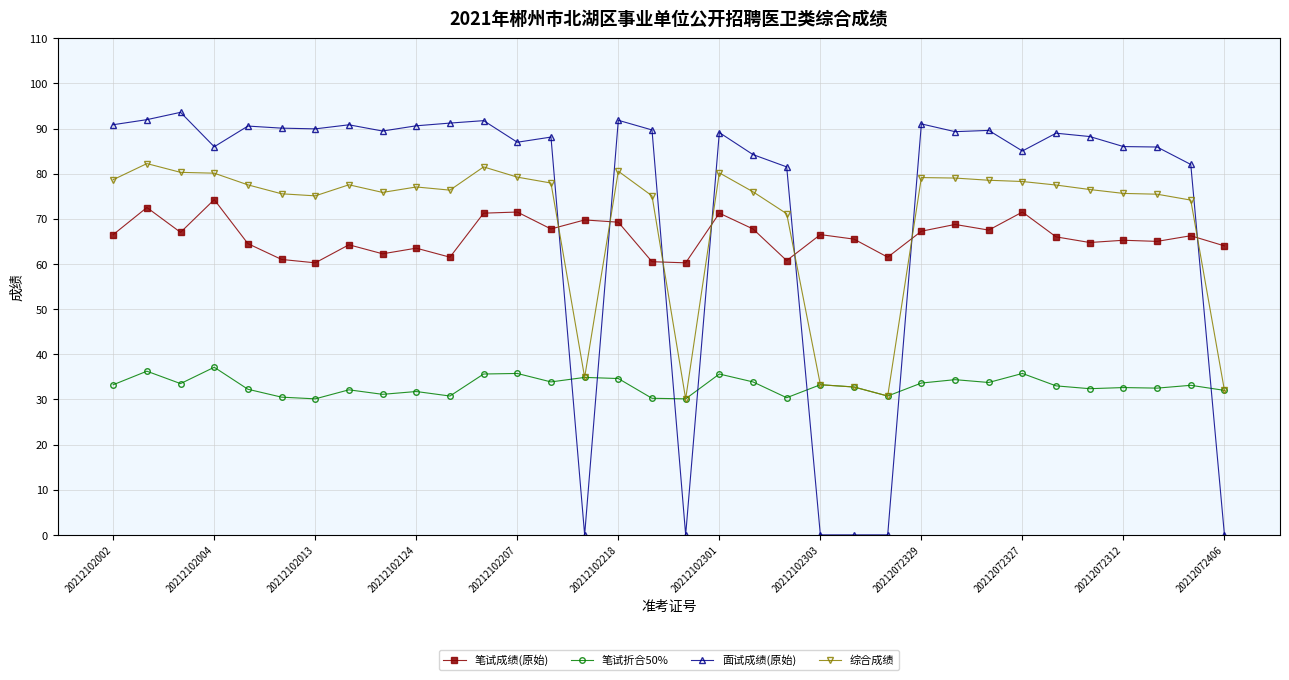

True or false: 笔试成绩(原始) has more than 0 interior local peaks.

True